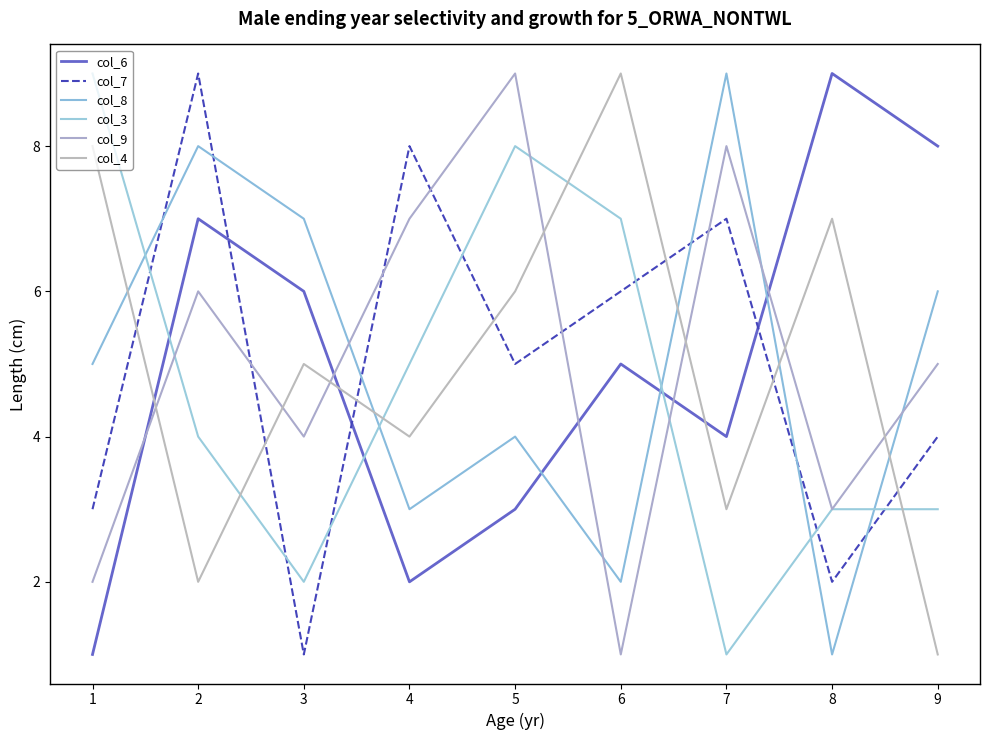

Does the chart display data point markers on the line(s)?

No